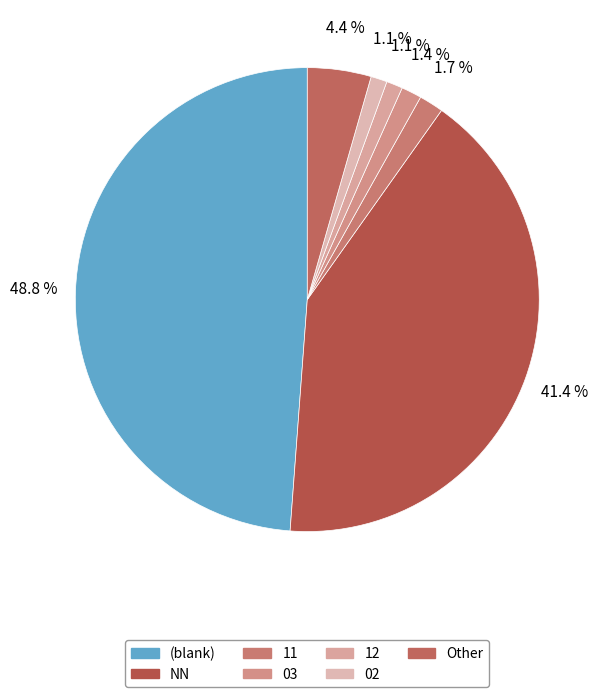

How many segments does this pie chart have?

7